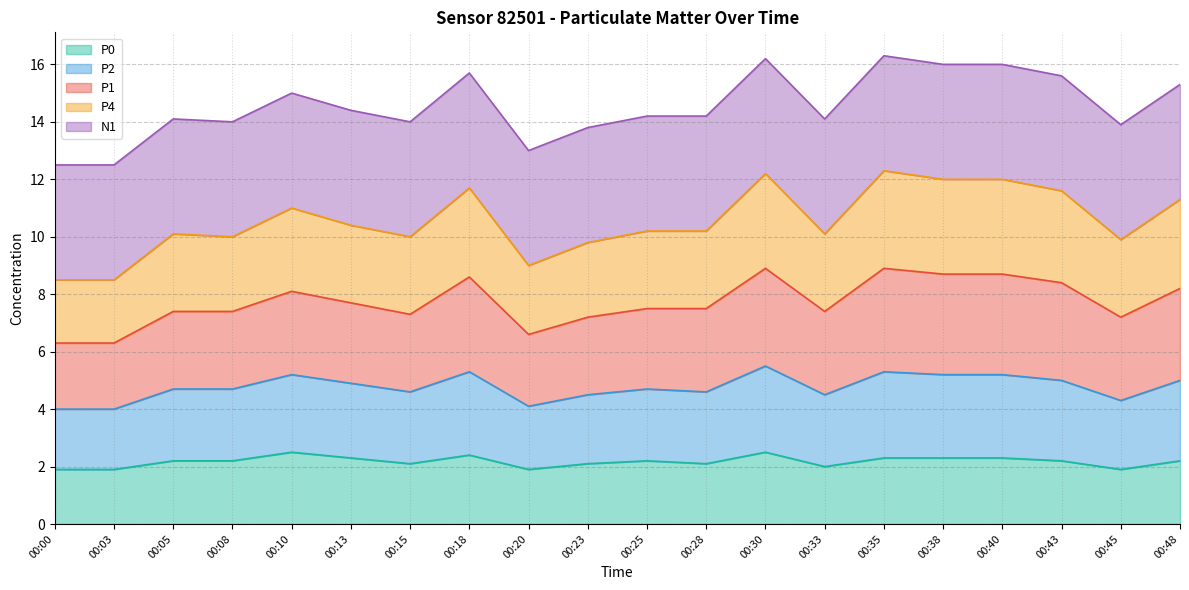

What is the highest value of the P0 series?

2.5